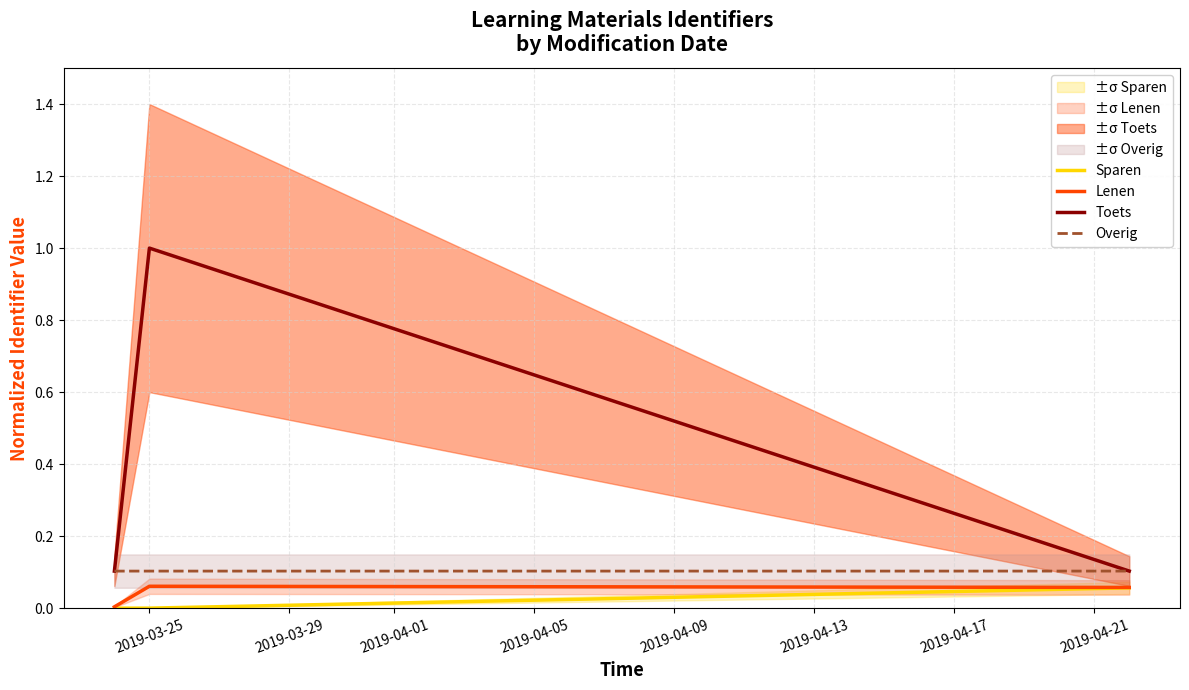

At how many categories does at least one series exceed 0?

3